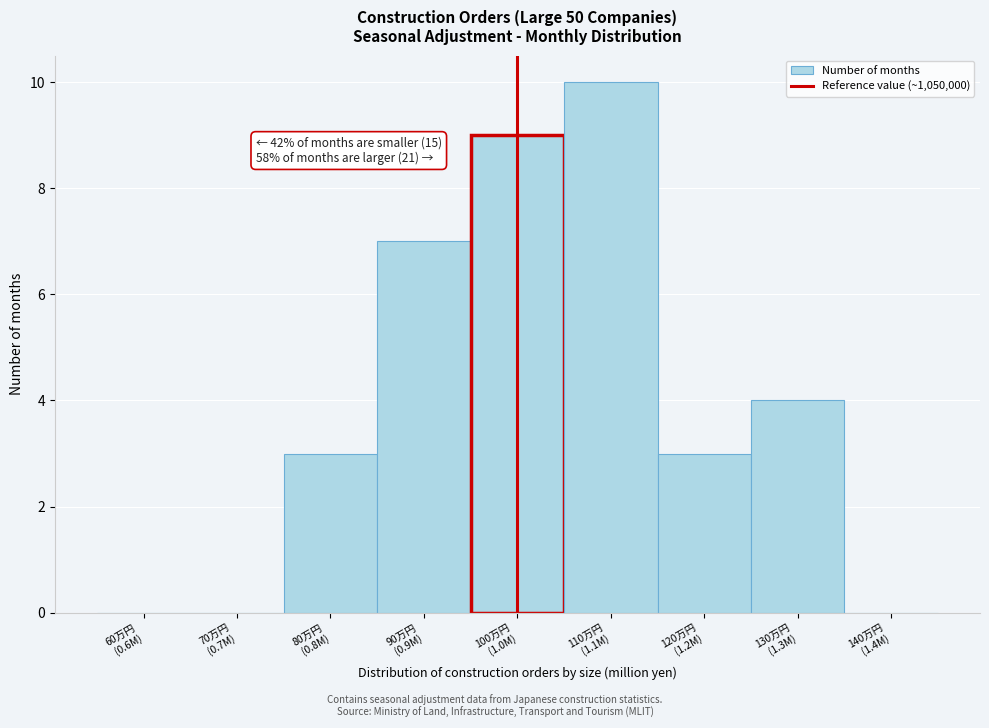

What is the maximum value shown in the chart?

10